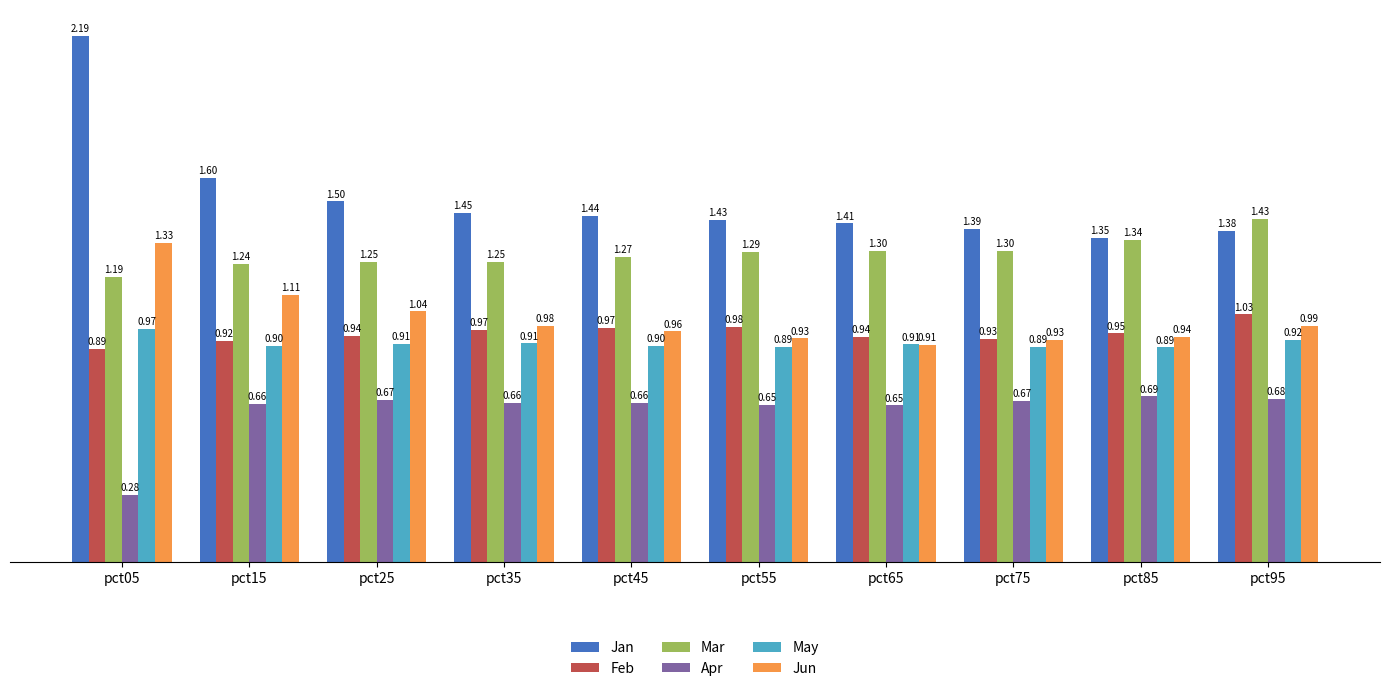

Which category has the lowest value in the Mar series?

pct05